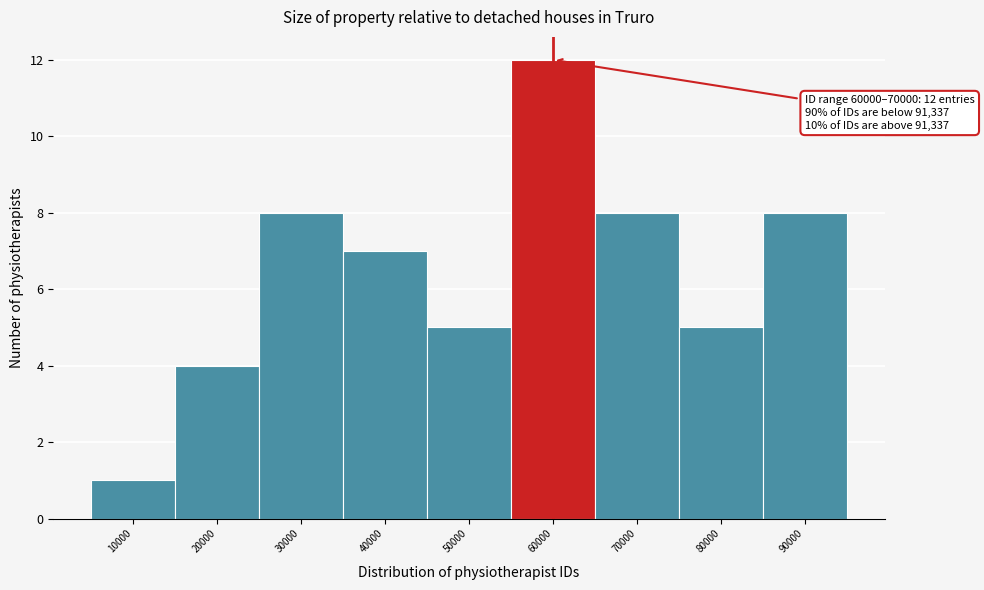

Reading right to left, transcribe all the data shown in this chart.

8	5	8	12	5	7	8	4	1